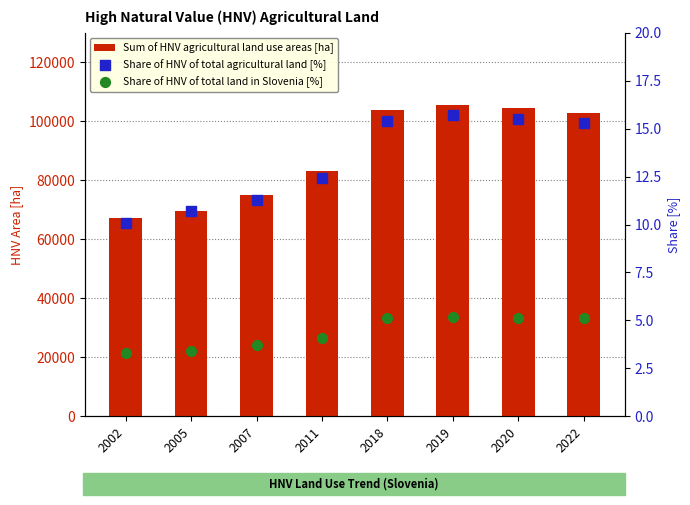

What are all the series names shown in the legend?

Sum of HNV agricultural land use areas [ha], Share of HNV of total agricultural land [%], Share of HNV of total land in Slovenia [%]